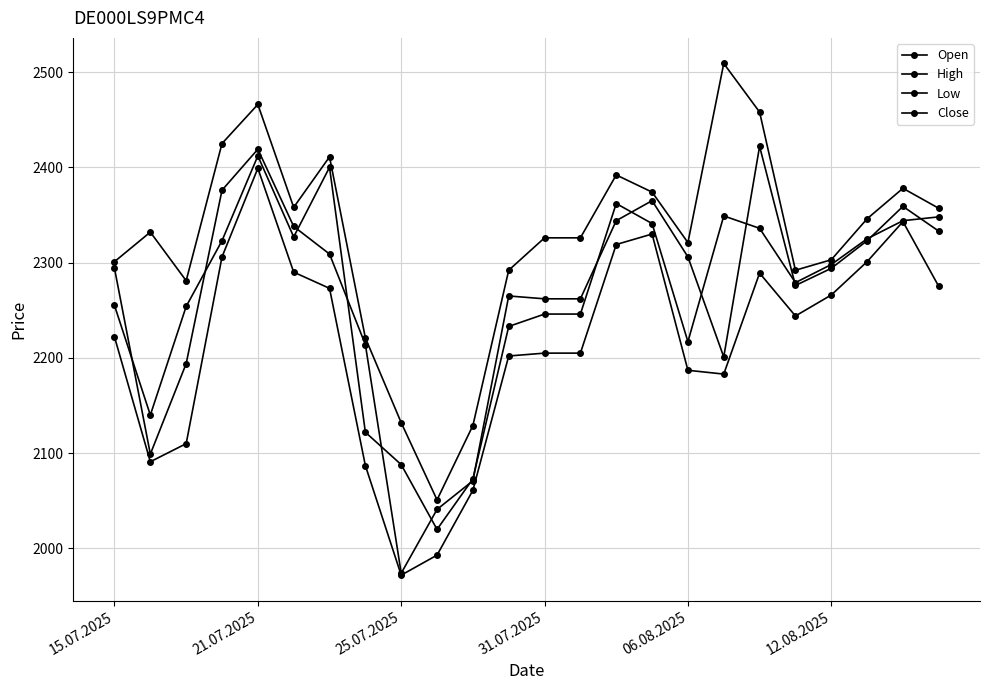

Does the chart have visible grid lines?

Yes